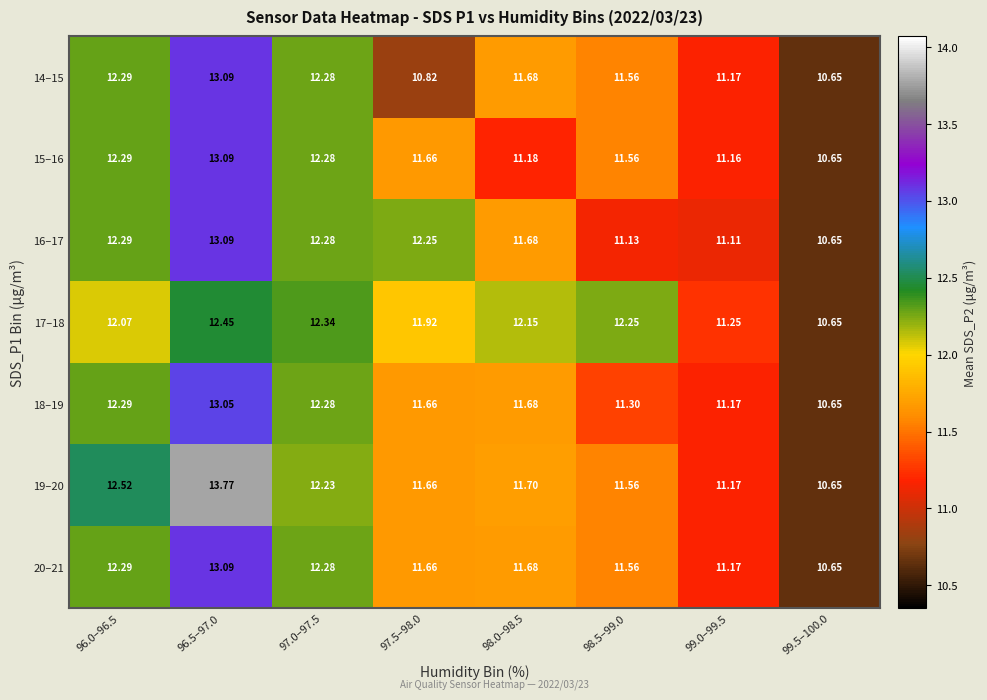

How many distinct data groups are displayed?

7